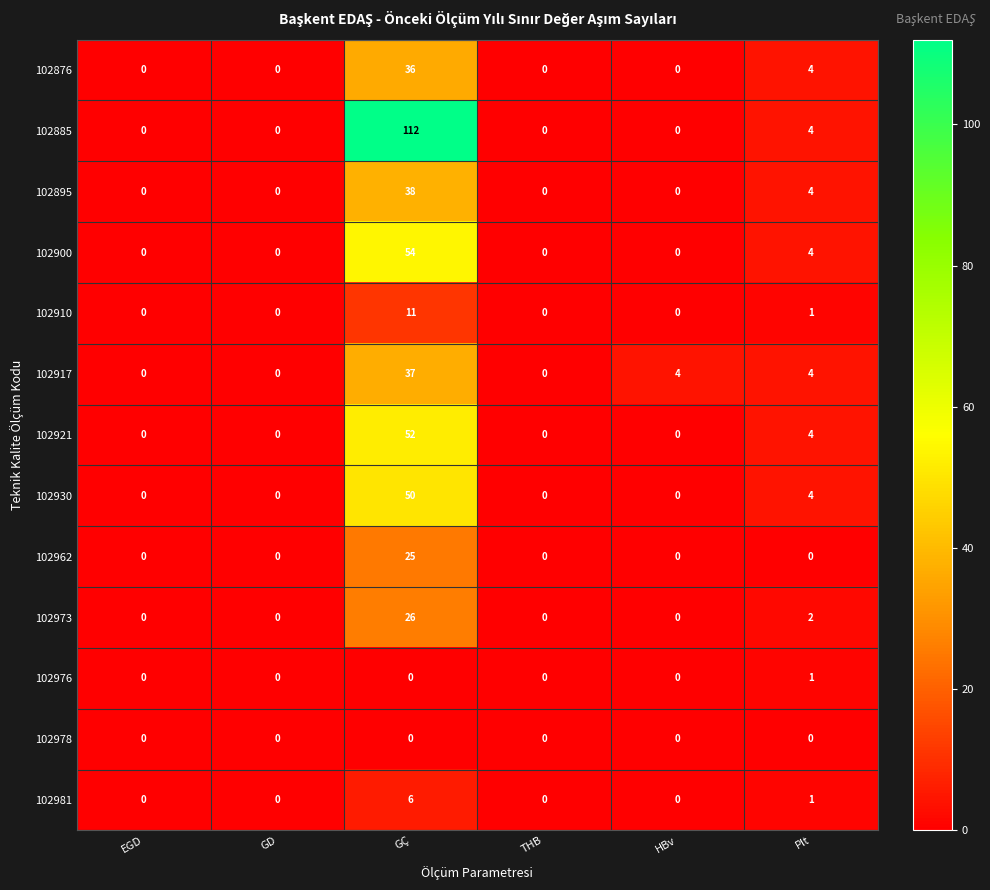

Which series has the largest range (max minus min)?

102885